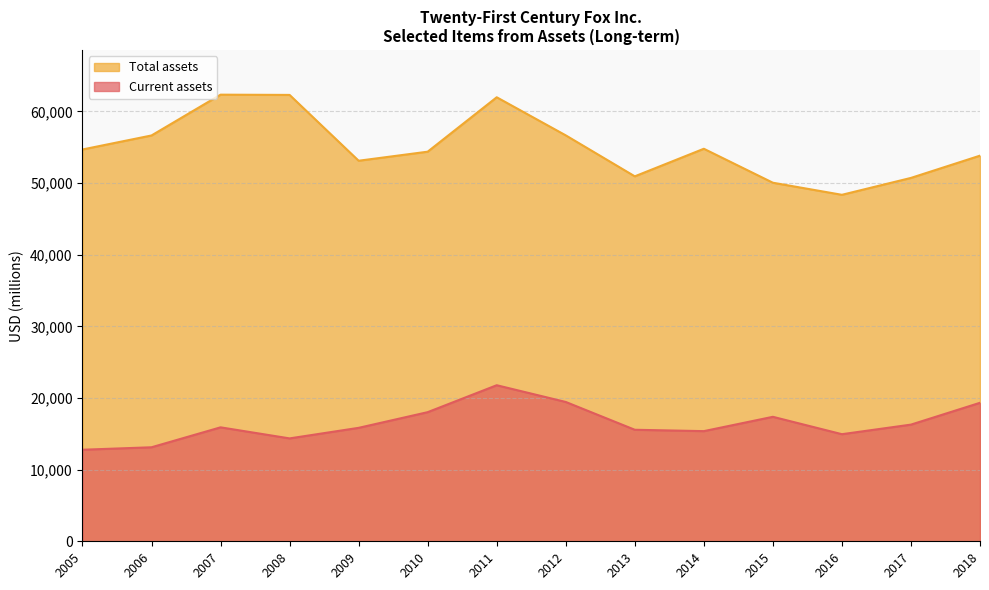

True or false: Current assets and Total assets intersect in this chart.

False